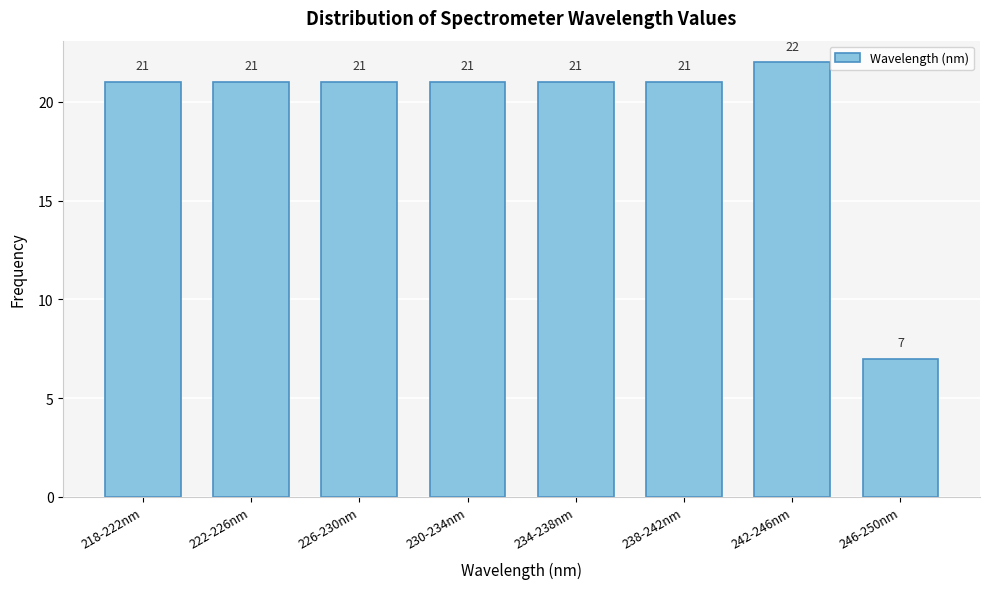

Reading right to left, extract all data points from this chart.

246-250nm=7	242-246nm=22	238-242nm=21	234-238nm=21	230-234nm=21	226-230nm=21	222-226nm=21	218-222nm=21